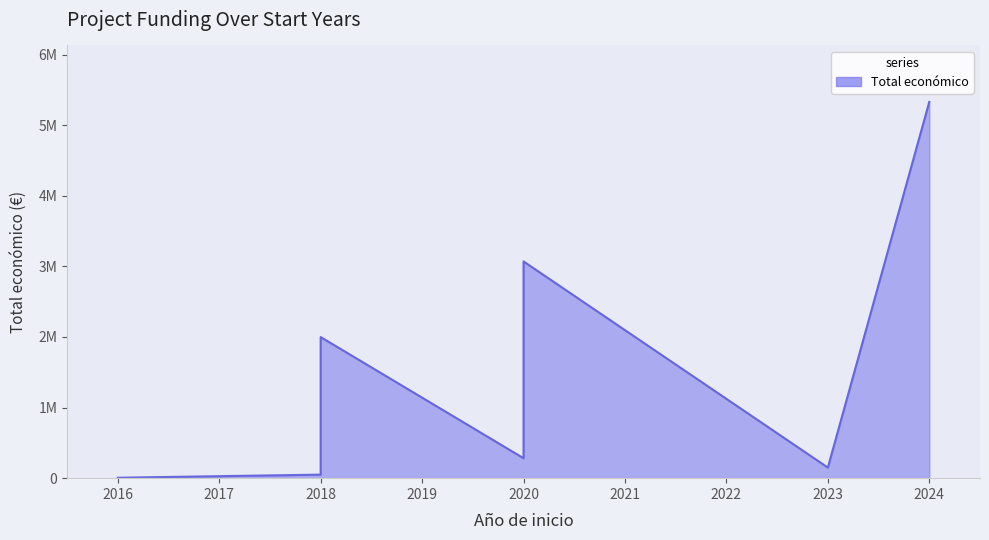

How many points are higher than both their immediate neighbors (excluding endpoints)?

2